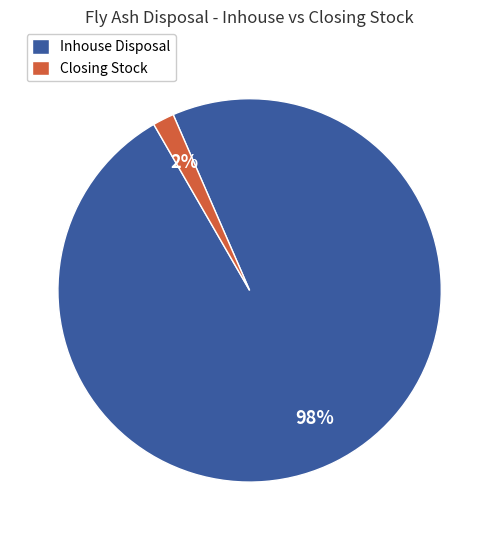

Do Inhouse Disposal and Closing Stock together represent more than half of the pie?

Yes